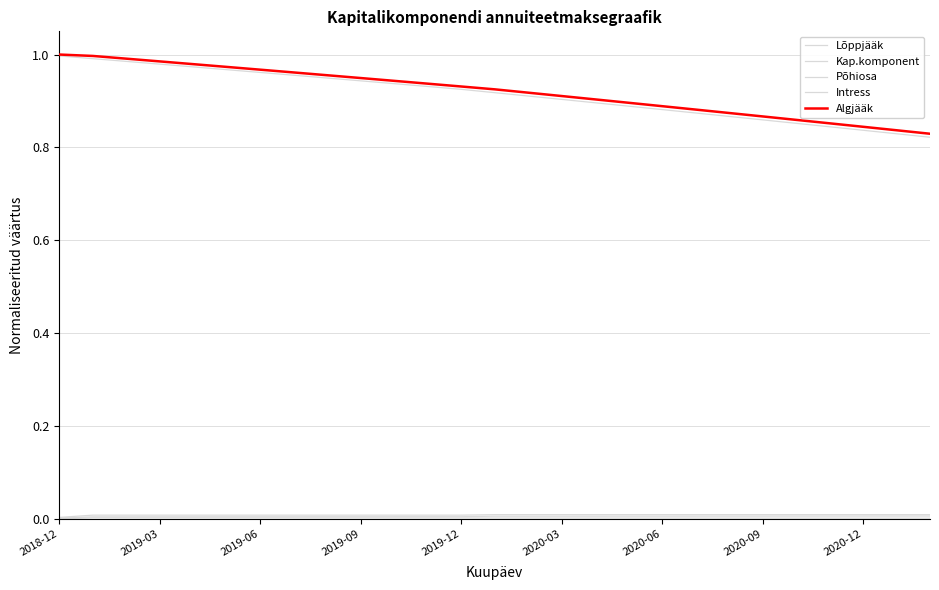

Does the chart display data point markers on the line(s)?

No